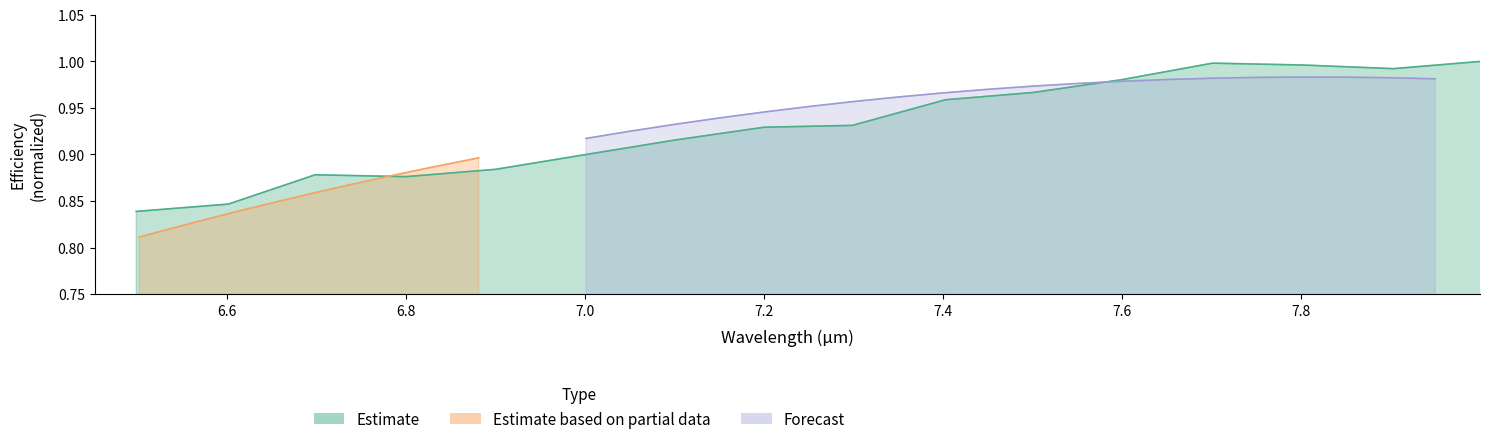

Rank the series by their maximum value, from highest to lowest.

Estimate, Forecast, Estimate based on partial data